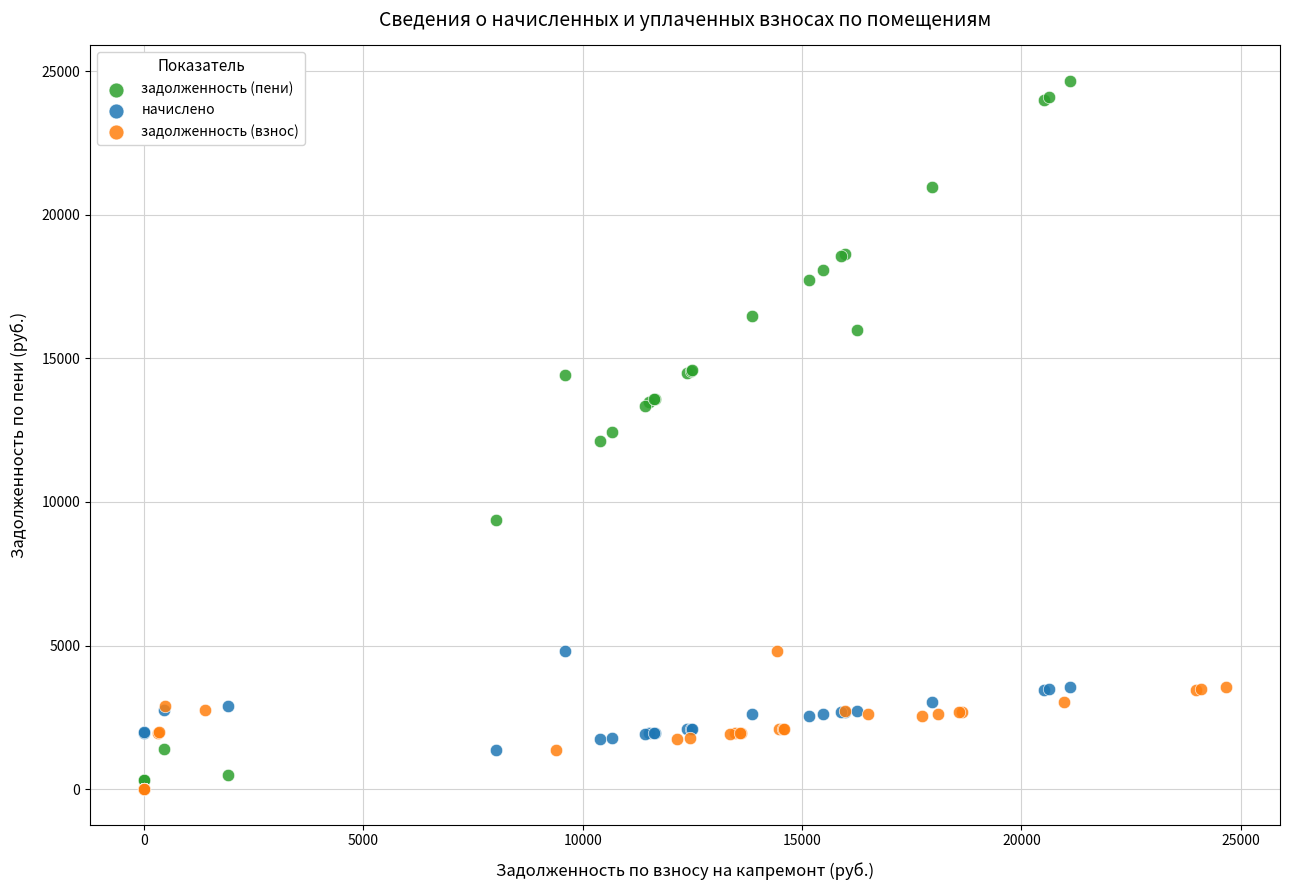

Which series has the widest spread of Y values?

задолженность (пени)